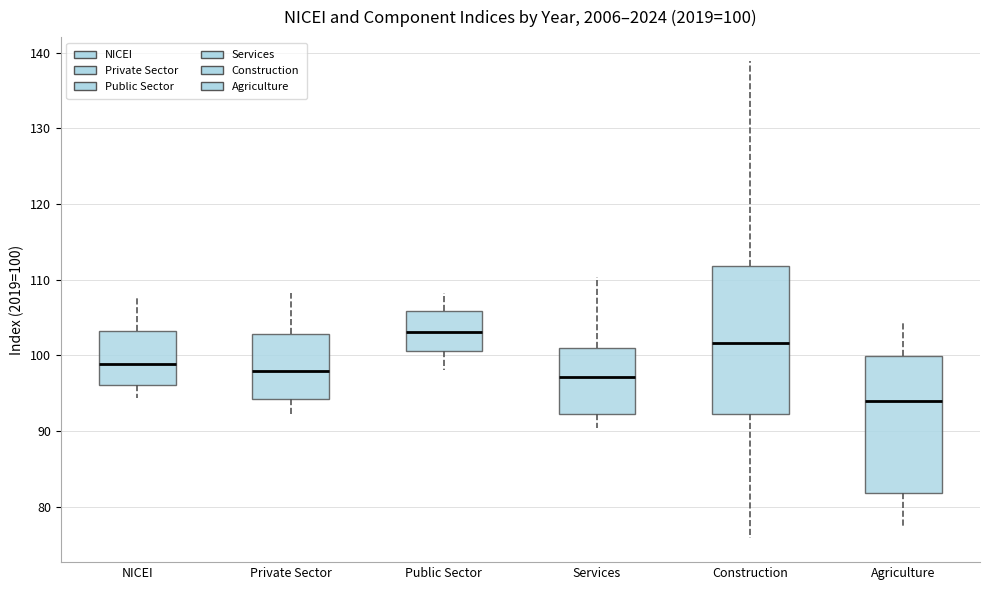

Which box has the highest median line?

Public Sector